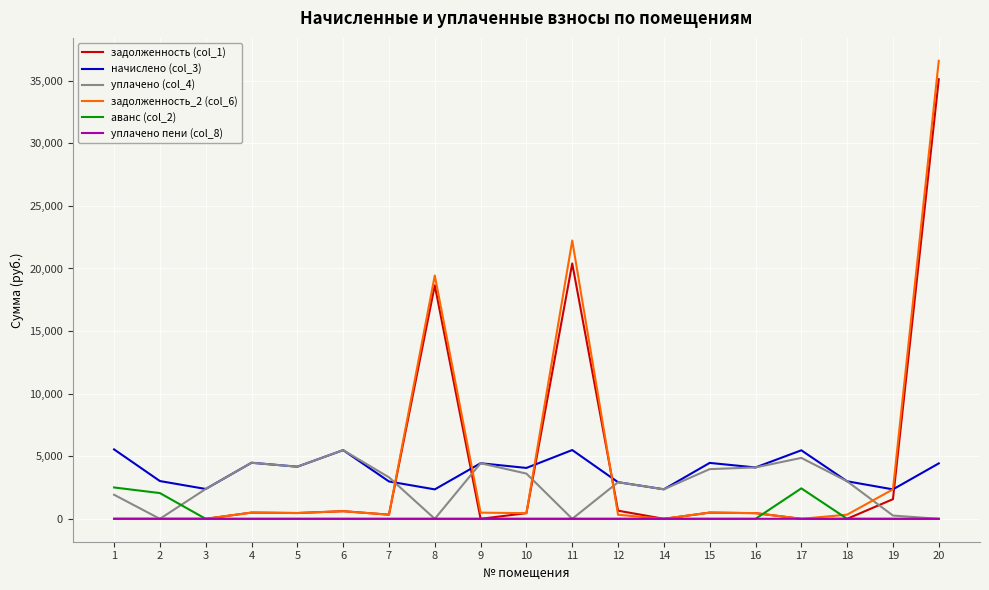

At which category is the sum across all series the highest?

20